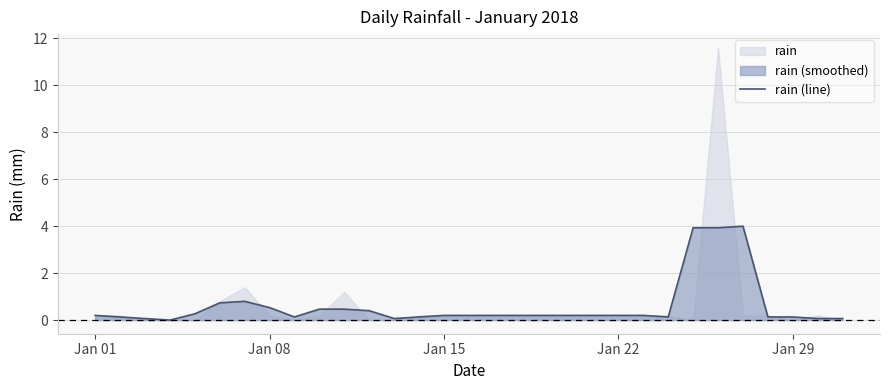

Is it true that rain (line) equals 0.5 at Jan 08?

True